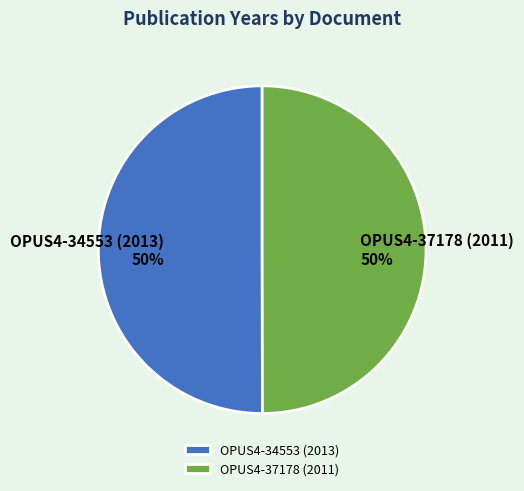

Is it true that OPUS4-37178 (2011) is 50% of the pie?

True